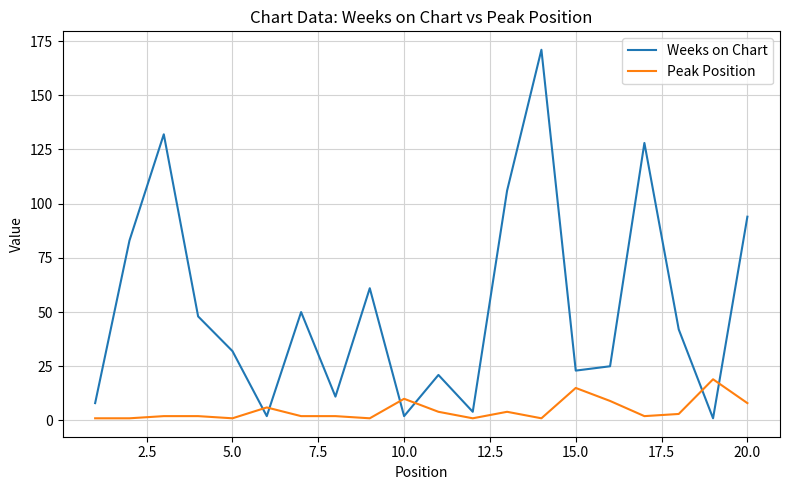

What is the difference between the maximum and minimum values in the Peak Position series?

18